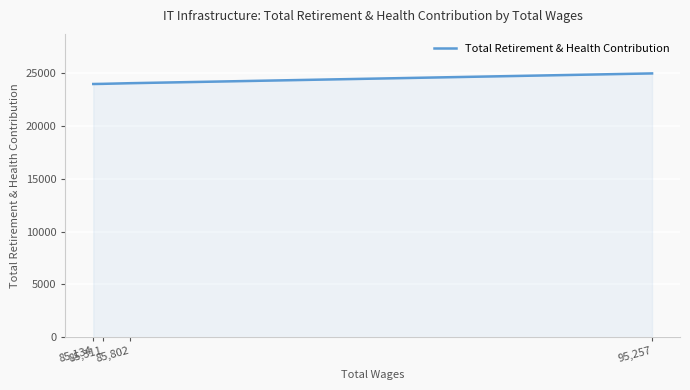

What is the sum of all values?

97091